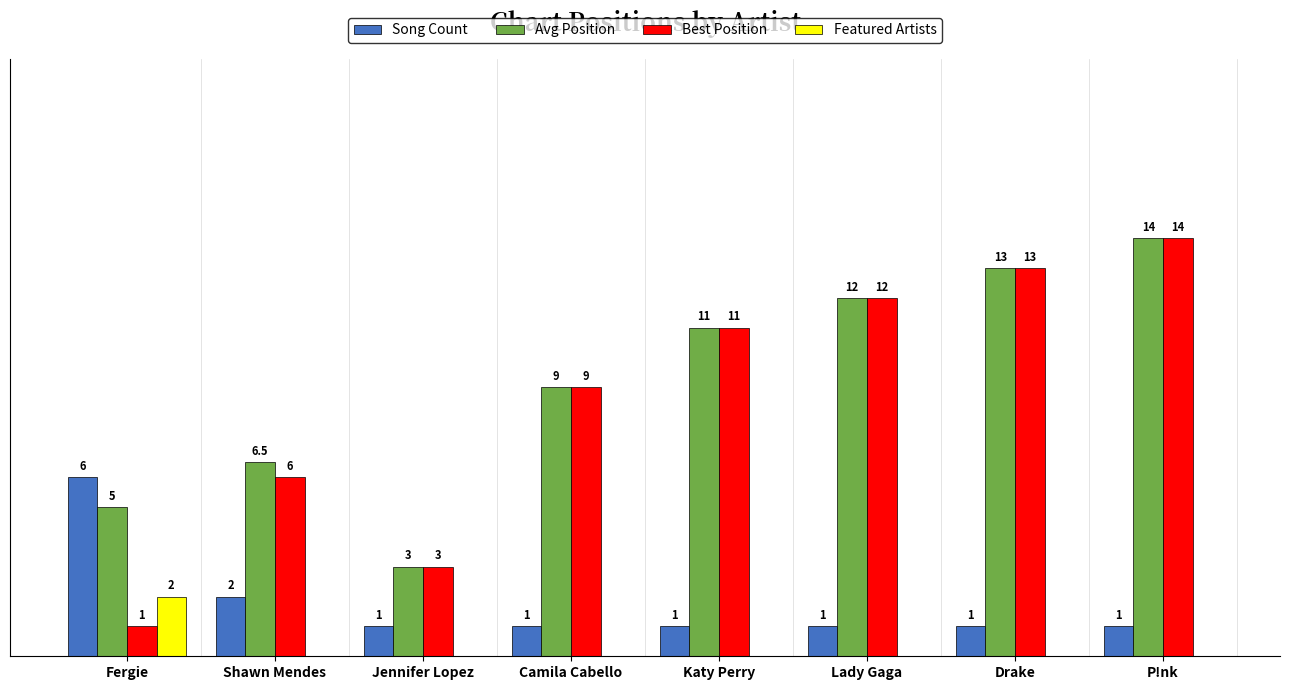

At which category is the sum across all series the highest?

P!nk